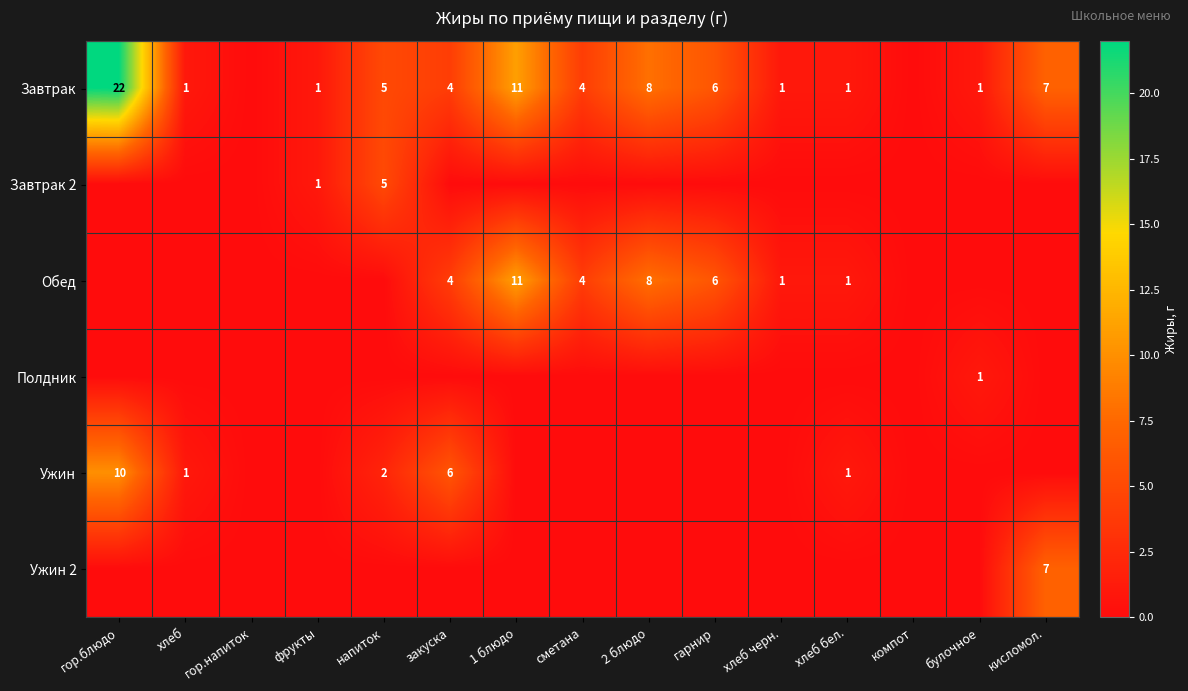

The Завтрак series shows 4 at сметана. True or false?

True